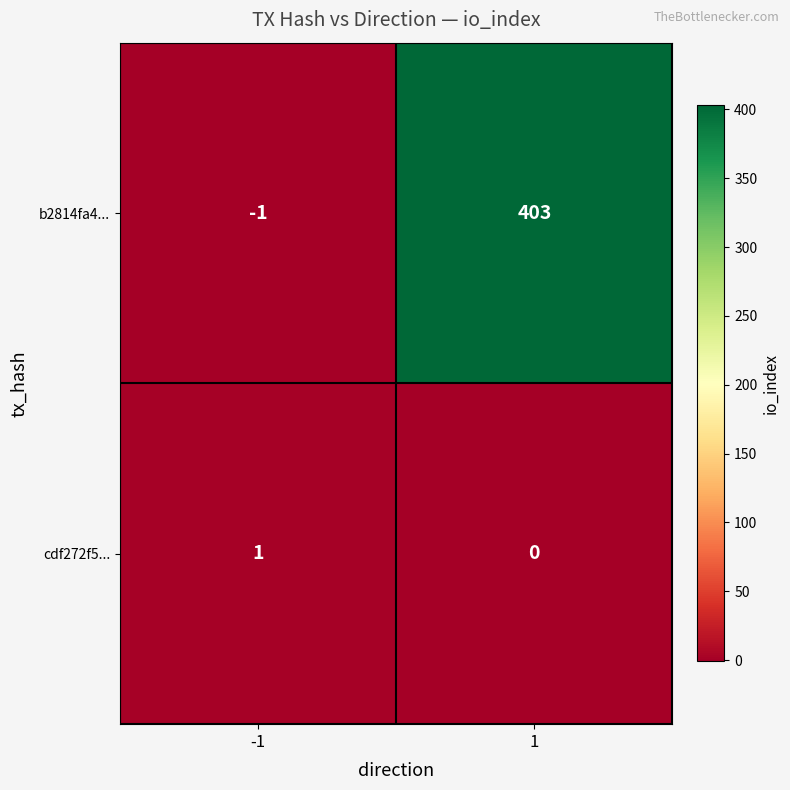

Which series has the largest total across all categories?

b2814fa4...